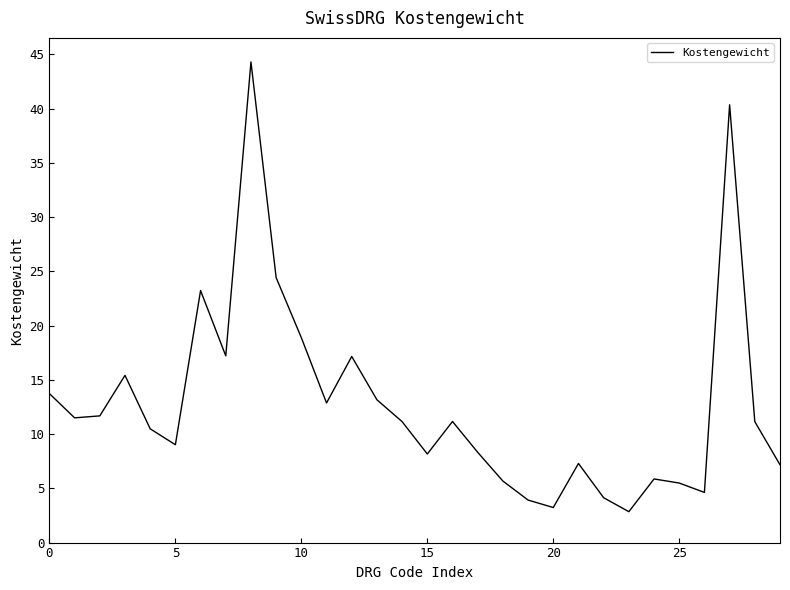

What is the difference between the maximum and minimum values?

41.5